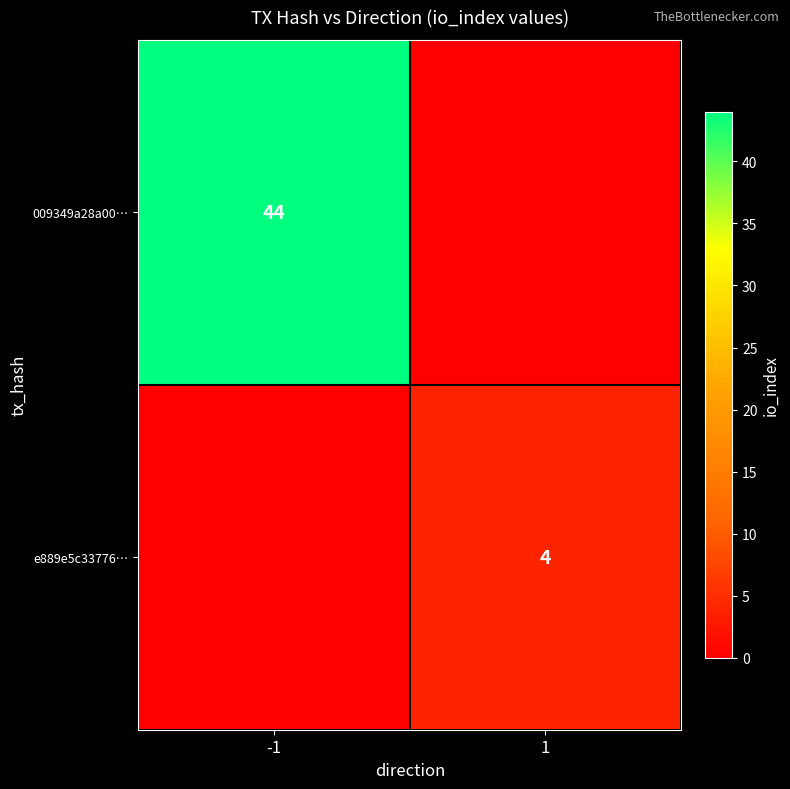

The 009349a28a00… series shows 44 at -1. True or false?

True